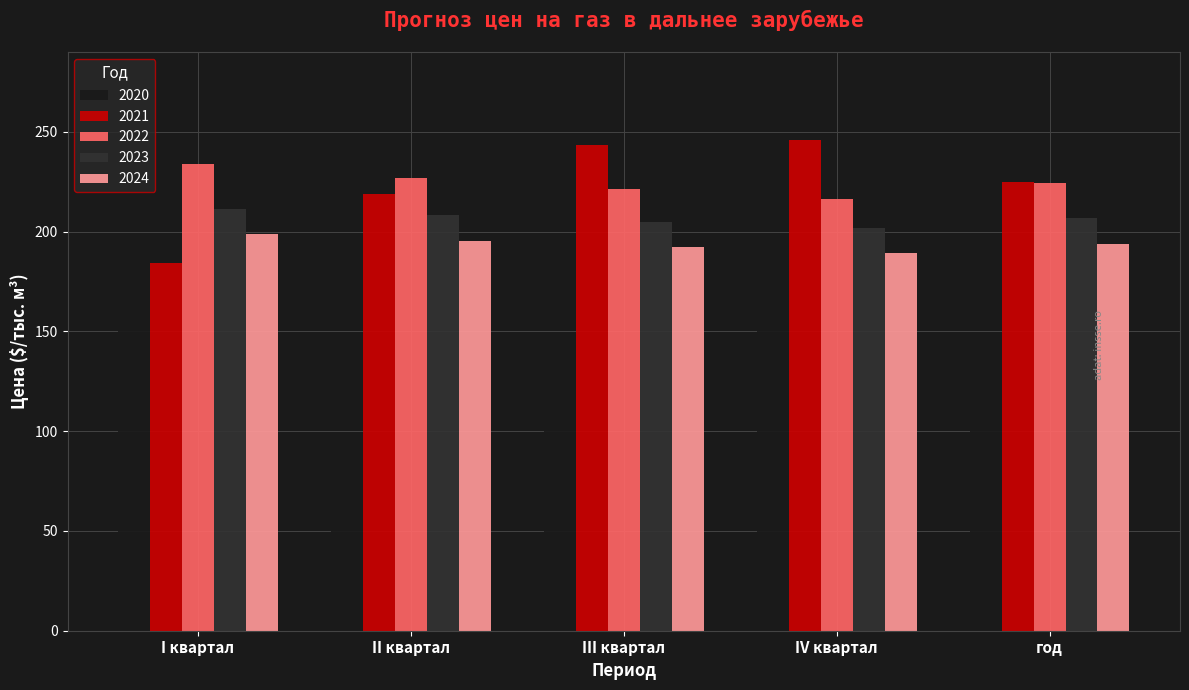

At how many categories does at least one series exceed 213?

5